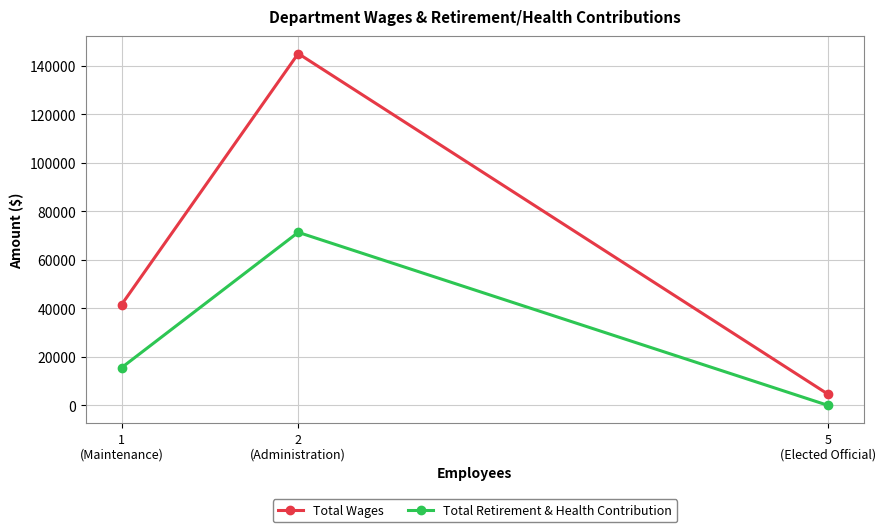

What is the minimum value for Total Wages?

4575